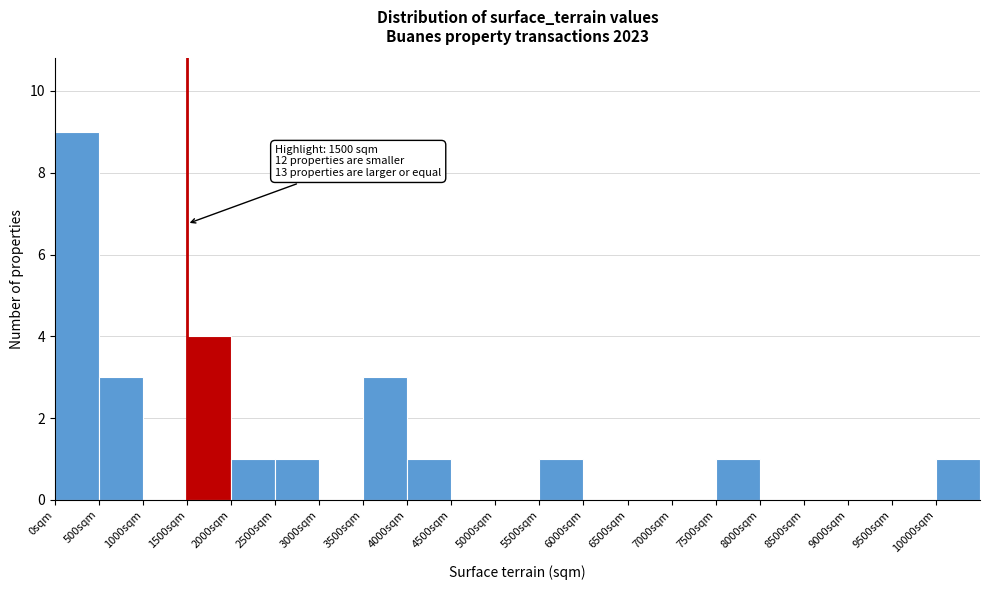

Which range on the x-axis has the tallest bar?

0 to 500